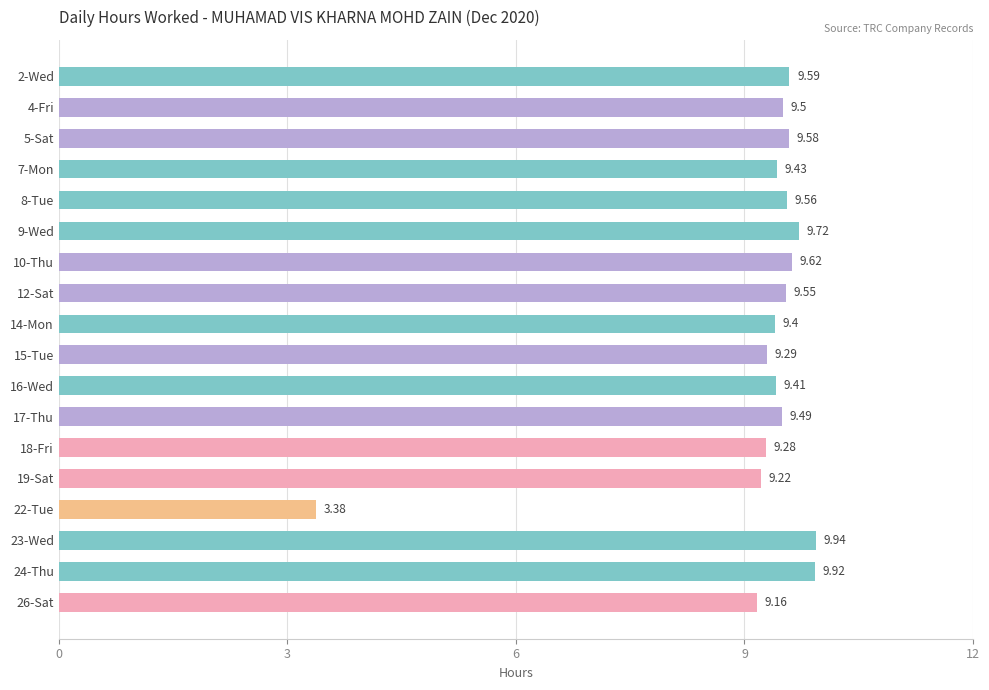

Rank the categories by value from lowest to highest.

22-Tue, 26-Sat, 19-Sat, 18-Fri, 15-Tue, 14-Mon, 16-Wed, 7-Mon, 17-Thu, 4-Fri, 12-Sat, 8-Tue, 5-Sat, 2-Wed, 10-Thu, 9-Wed, 24-Thu, 23-Wed